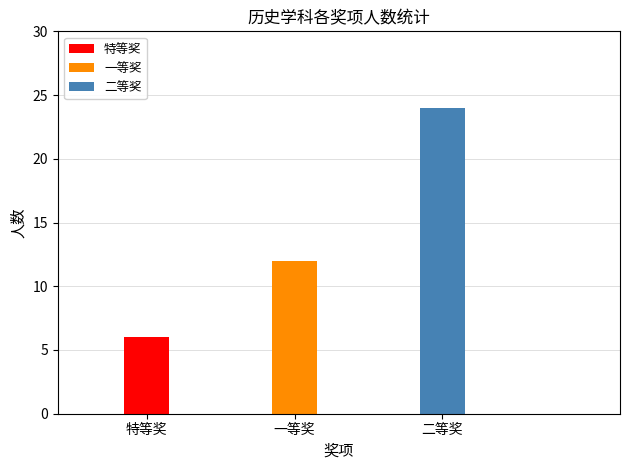

List the labels in order of value, smallest first.

特等奖, 一等奖, 二等奖